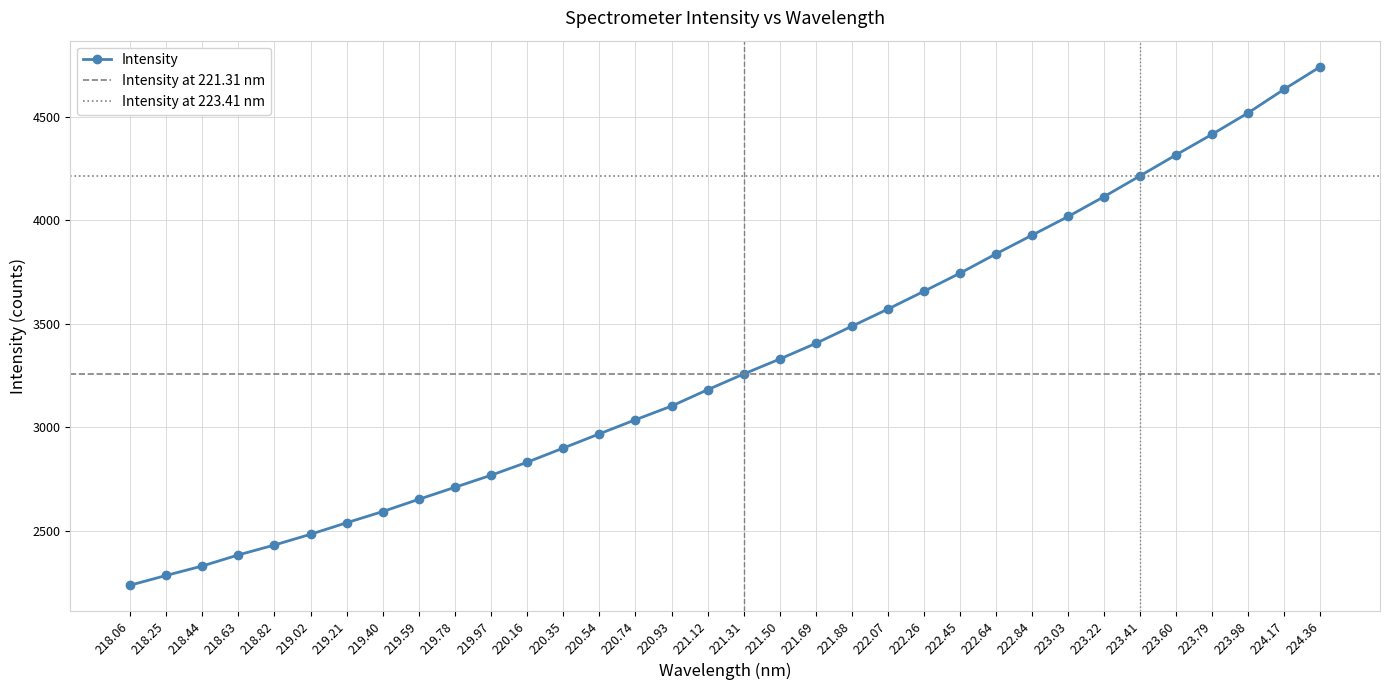

What is the value of the Intensity point at the 20th from the left?

3404.2